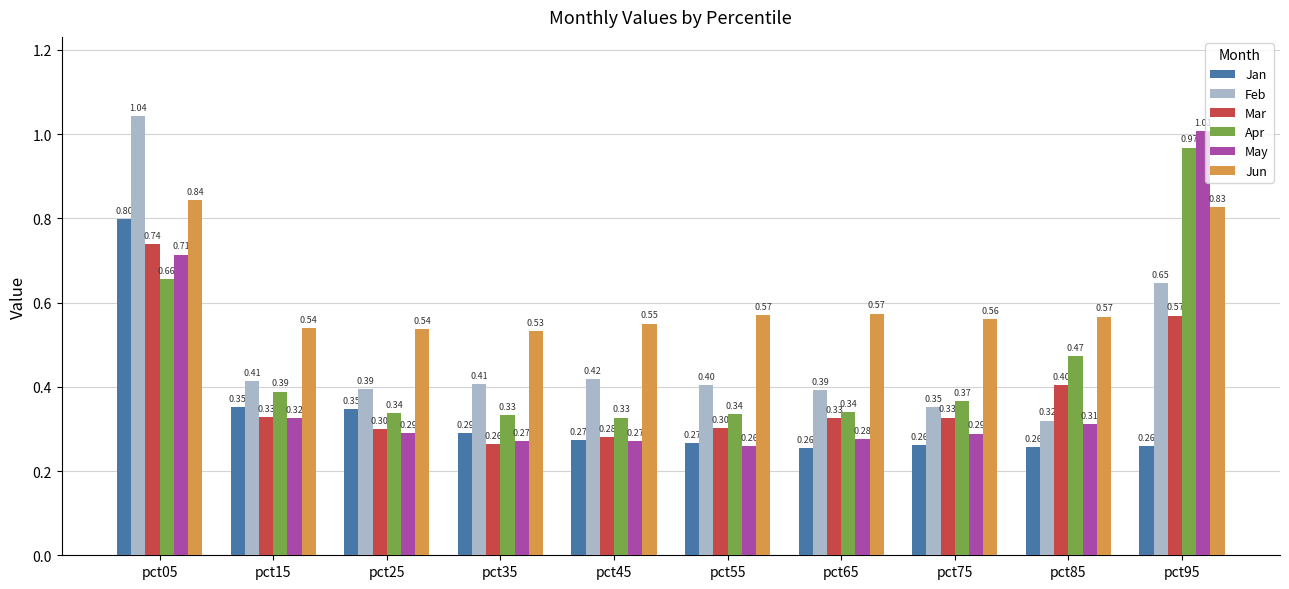

What is the sum of all Feb values?

4.8